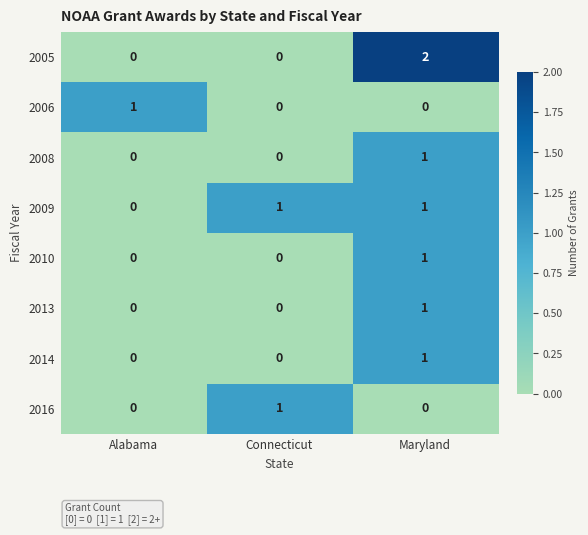

At how many categories does at least one series exceed 0?

3